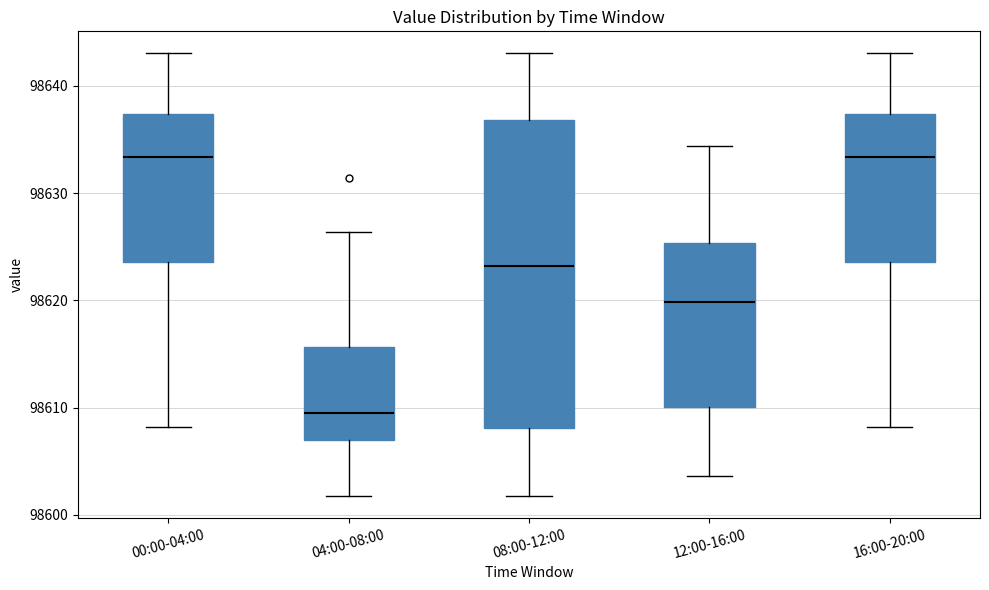

Reading left to right, transcribe this box plot: for each box, give where its median line is, the range the box spans, and where its two whiskers end, as read against the y-axis. The values are not printed on the chart, so give them approximately, as read against the axis.

00:00-04:00: median 98633, box 98624 to 98637, whiskers 98608 to 98643
04:00-08:00: median 98610, box 98607 to 98616, whiskers 98602 to 98626
08:00-12:00: median 98623, box 98608 to 98637, whiskers 98602 to 98643
12:00-16:00: median 98620, box 98610 to 98625, whiskers 98604 to 98634
16:00-20:00: median 98633, box 98624 to 98637, whiskers 98608 to 98643